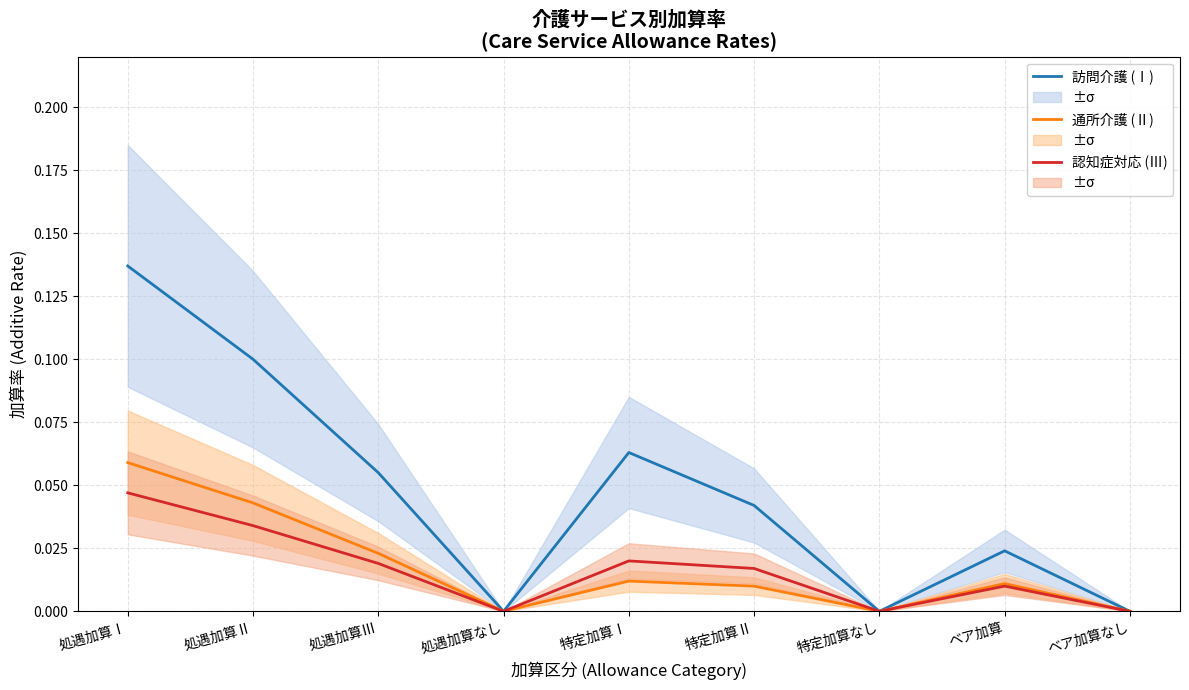

What is the label of the 2nd point from the left?

処遇加算Ⅱ